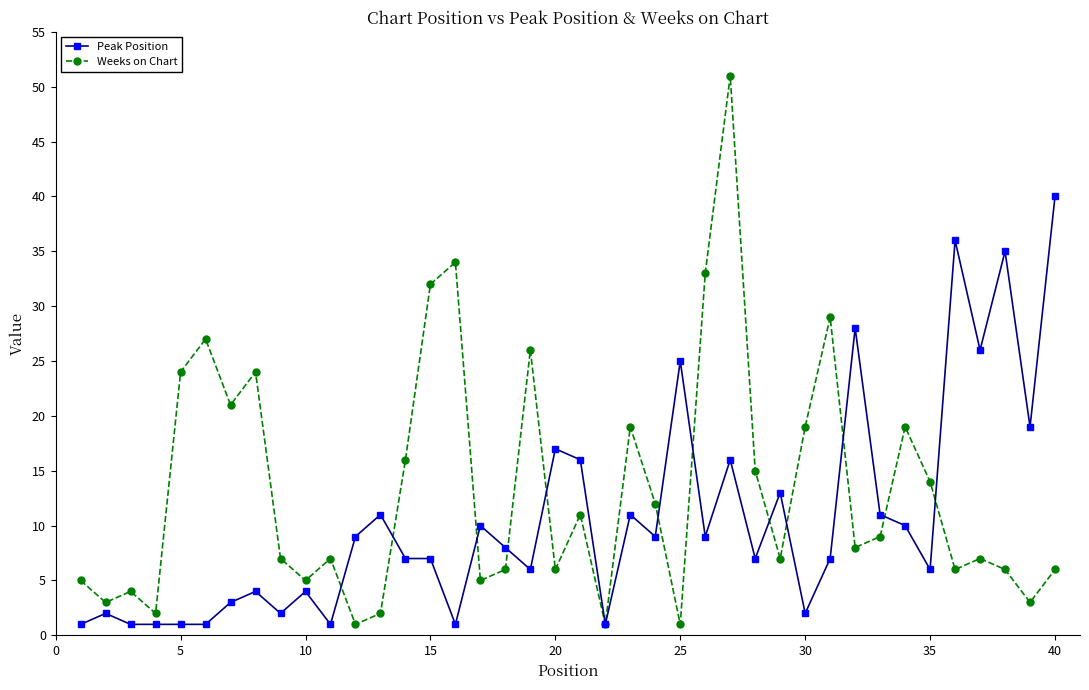

Which series has the largest range (max minus min)?

Weeks on Chart